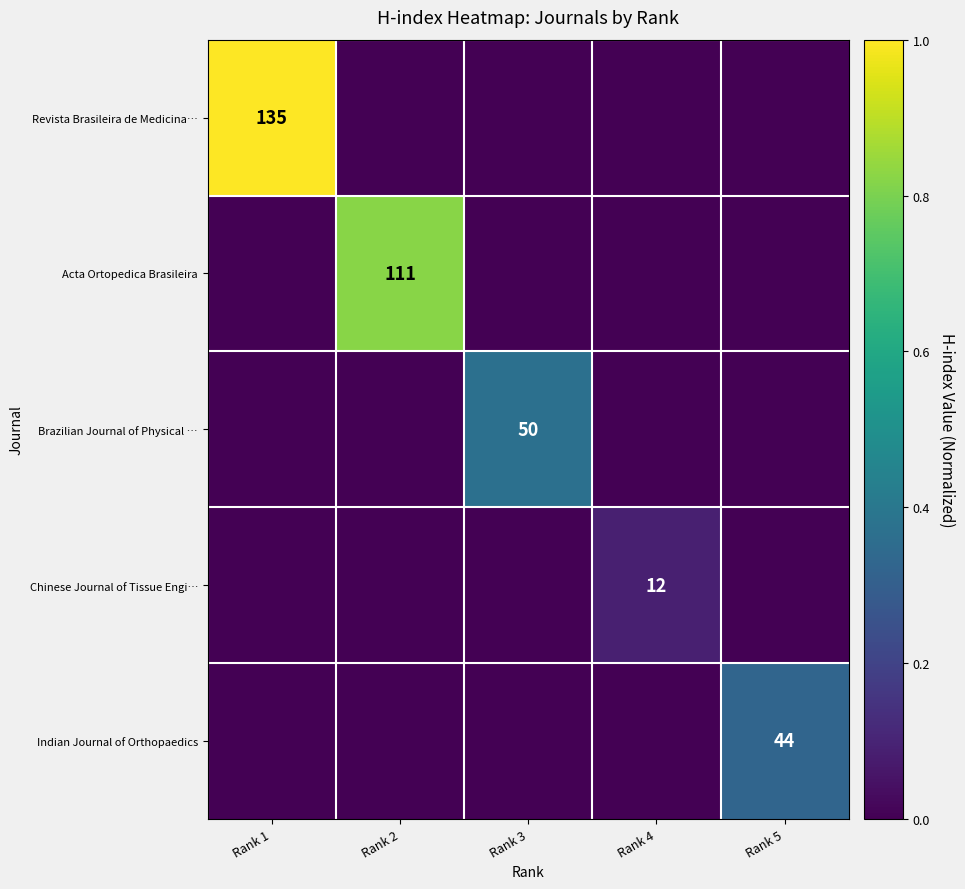

What is the difference between the maximum and minimum values in the Revista Brasileira de Medicina… series?

1.0